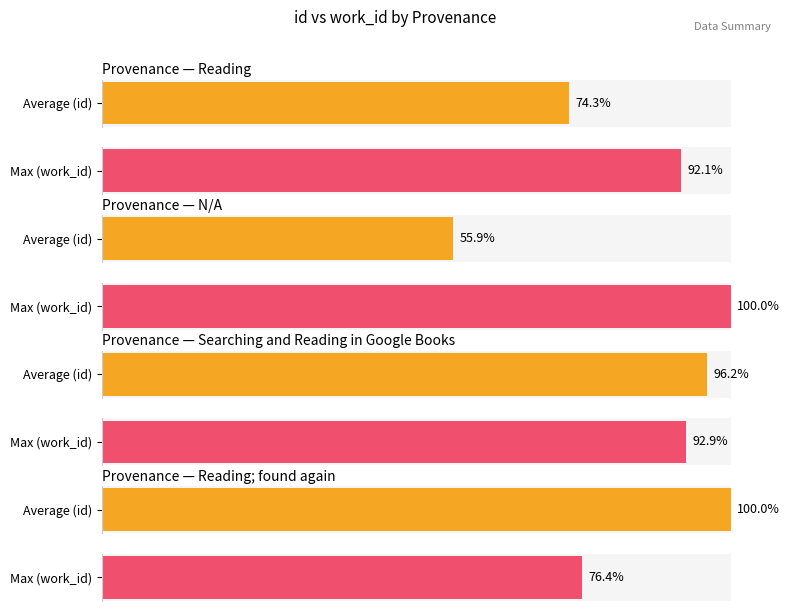

How many bars are there in each group?

2